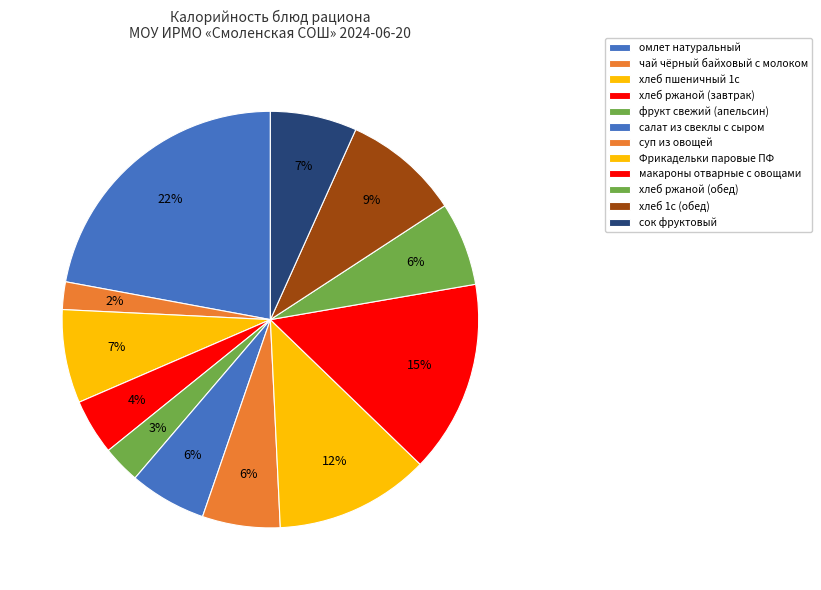

Does any single category account for the majority?

No